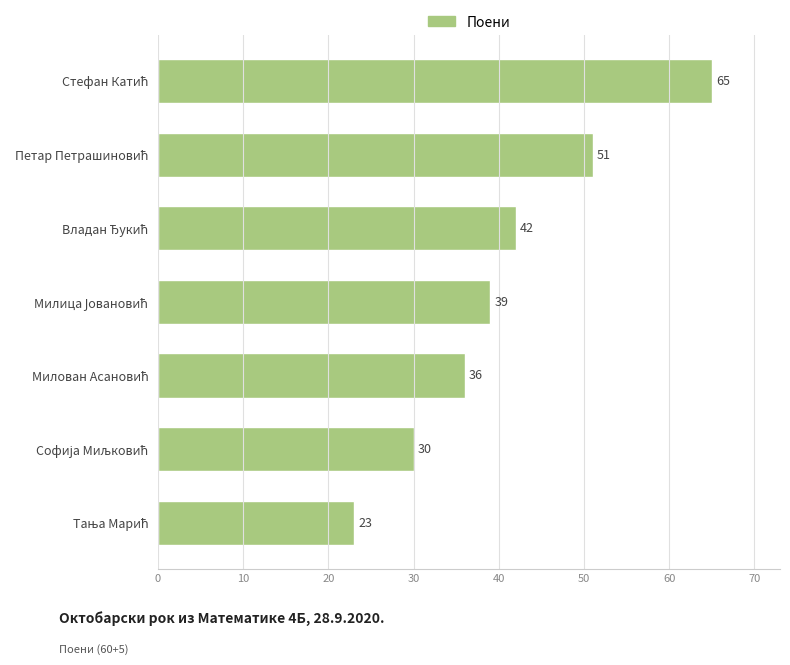

What is the minimum value shown in the chart?

23